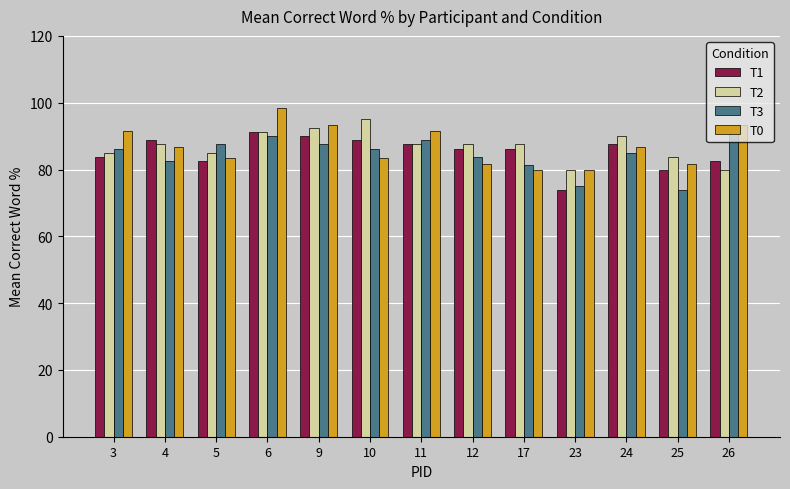

Between 9 and 17, which series saw the biggest shift?

T0